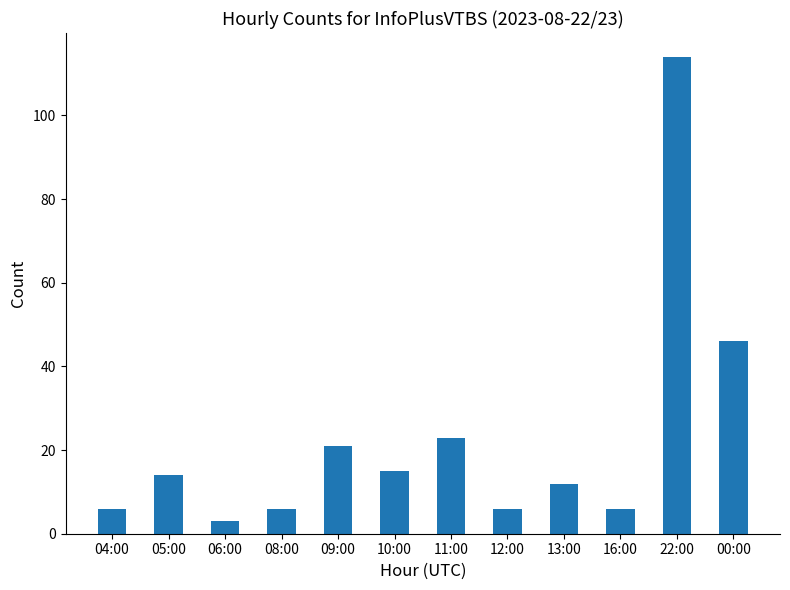

Reading right to left, list all the values displayed in this chart.

46	114	6	12	6	23	15	21	6	3	14	6